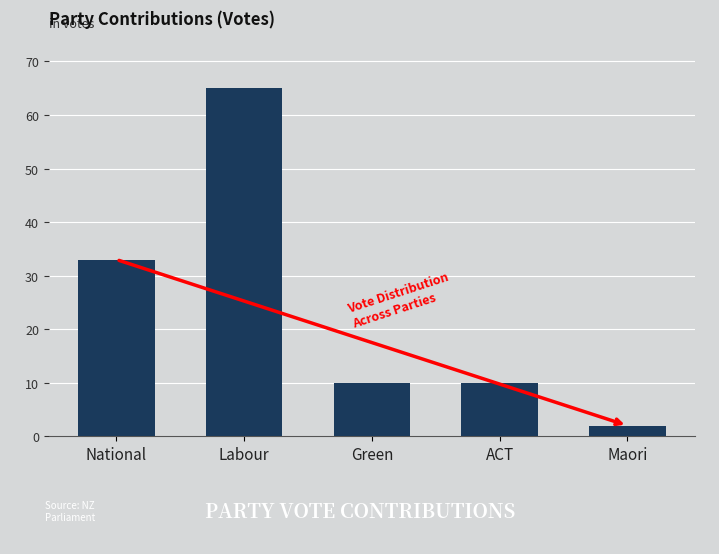

Count the number of data series in this chart.

1